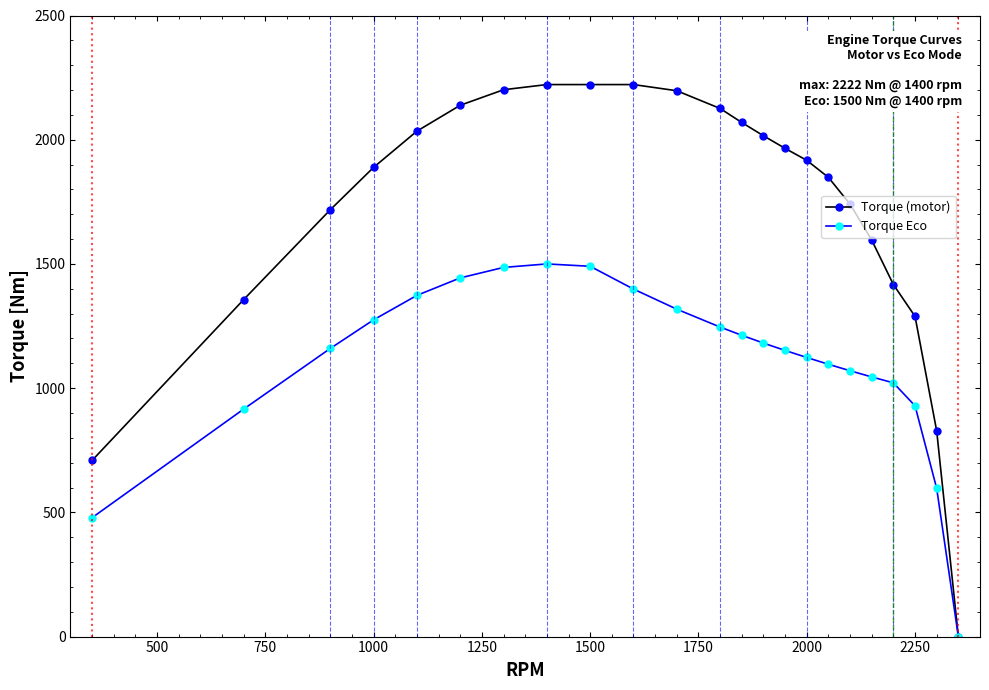

What is the value of the Torque (motor) point at the 11th from the left?

2197.1